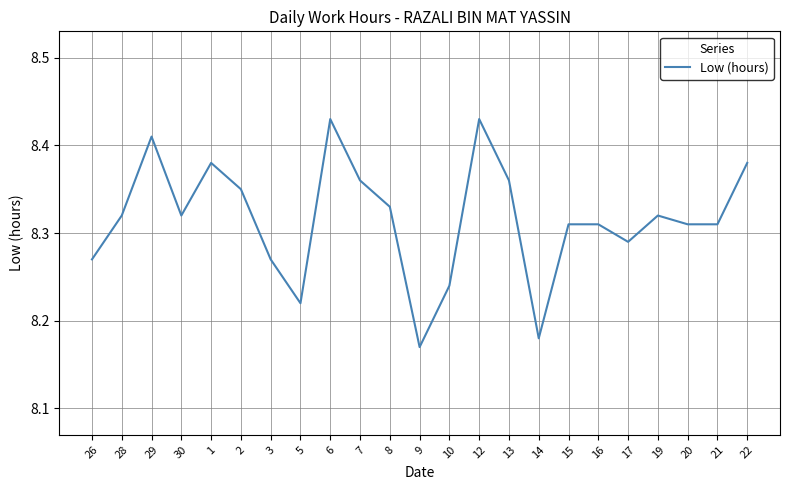

Between 12 and 19, which is larger?

12